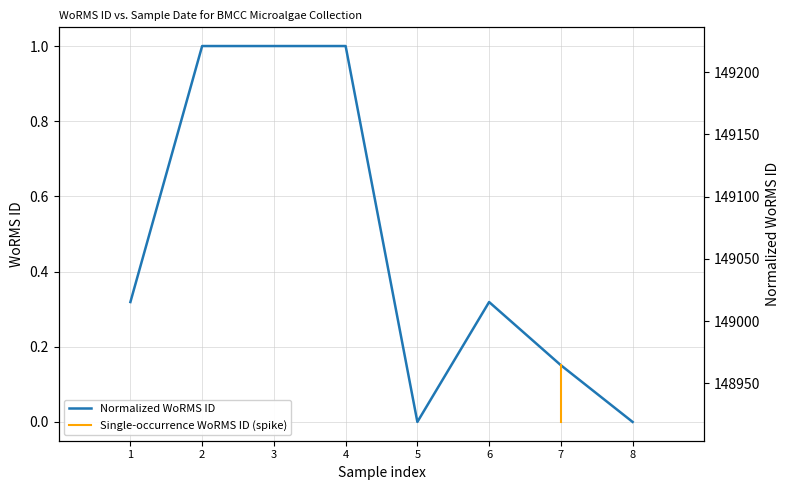

What is the sum of all values?

3.8